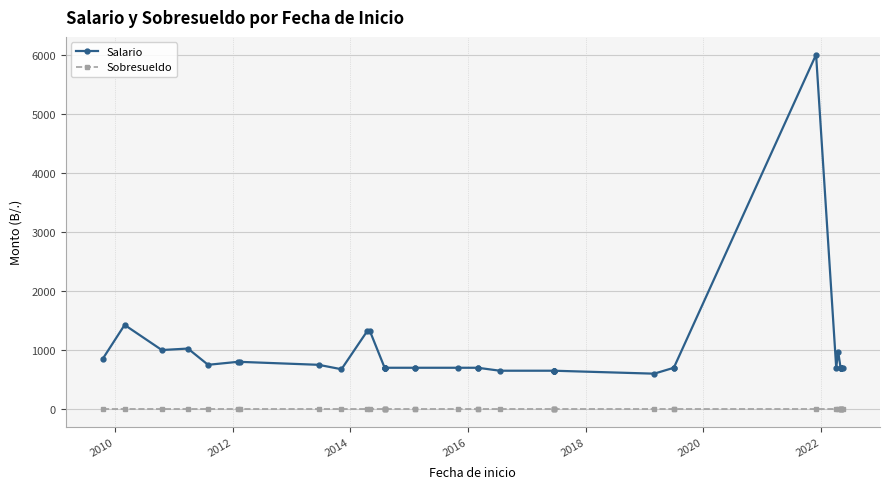

Is the value of Salario at 17 greater than the value of Sobresueldo at 8?

Yes